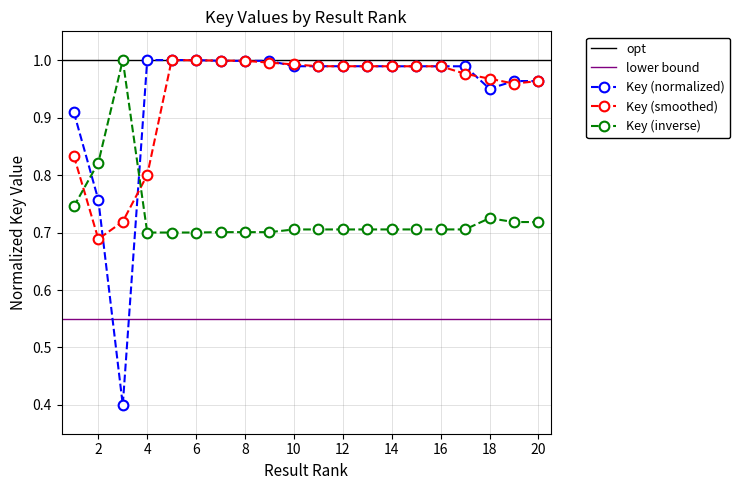

What is the maximum value shown in the chart?

1.0